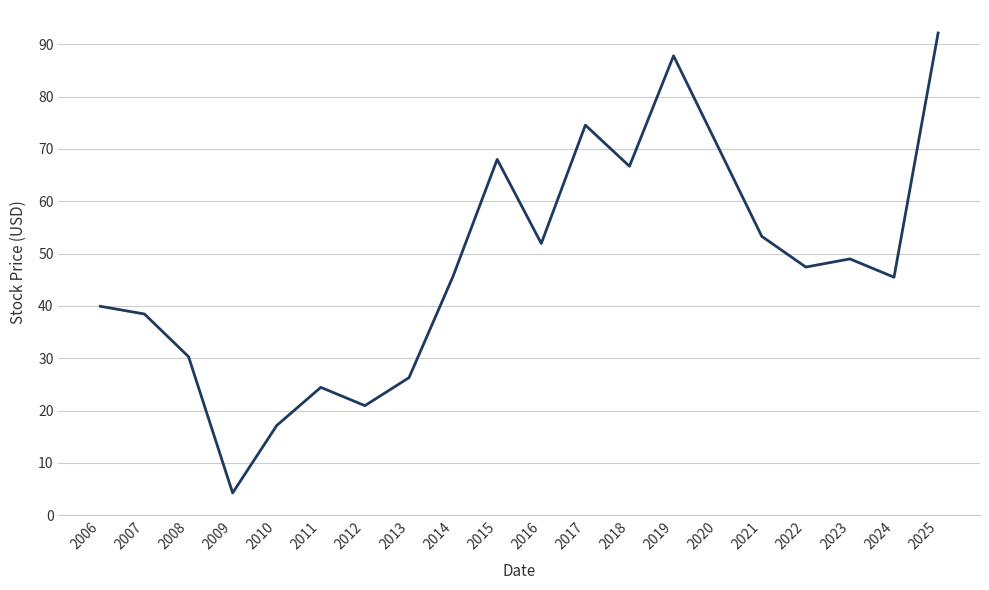

How many lines are shown in the chart?

1